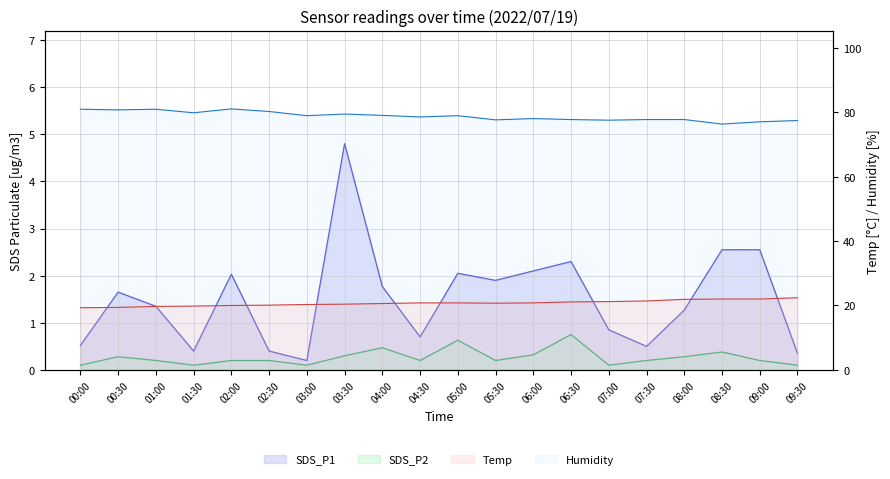

What are all the series names shown in the legend?

SDS_P1, SDS_P2, Temp, Humidity